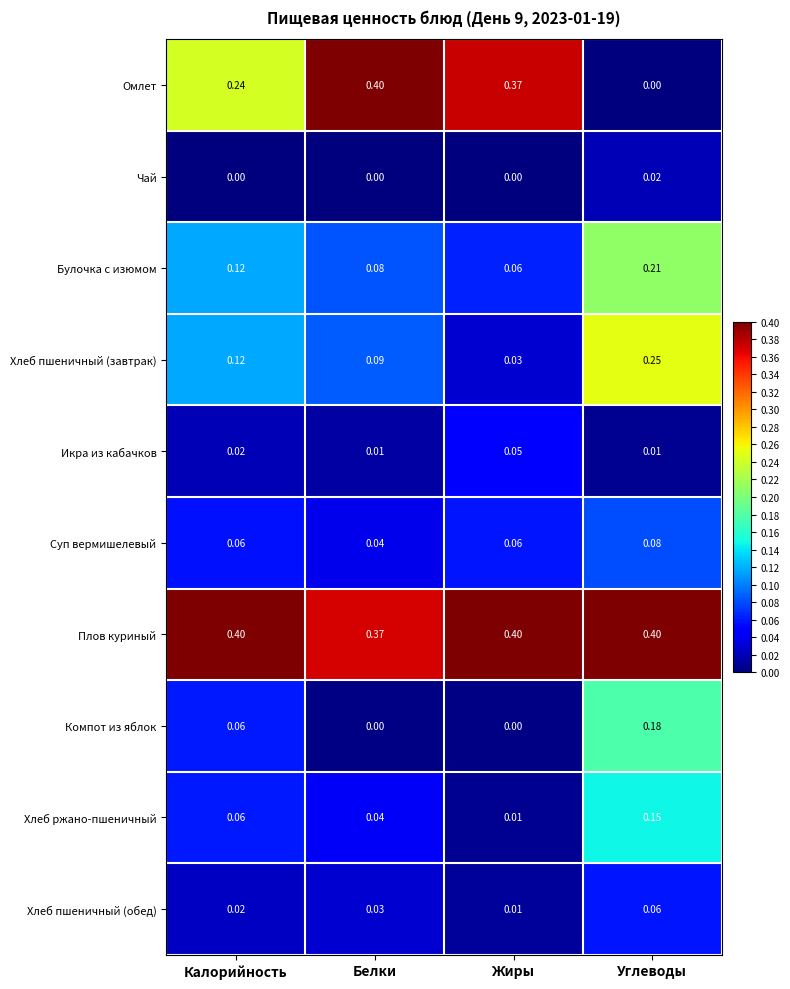

Which category has the lowest value in the Хлеб пшеничный (завтрак) series?

Жиры